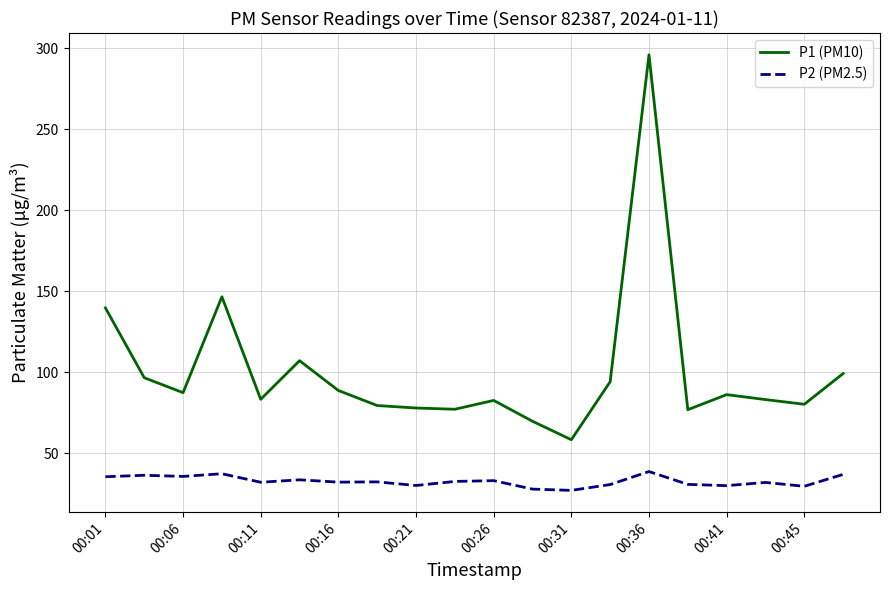

What is the maximum value for P1 (PM10)?

295.9